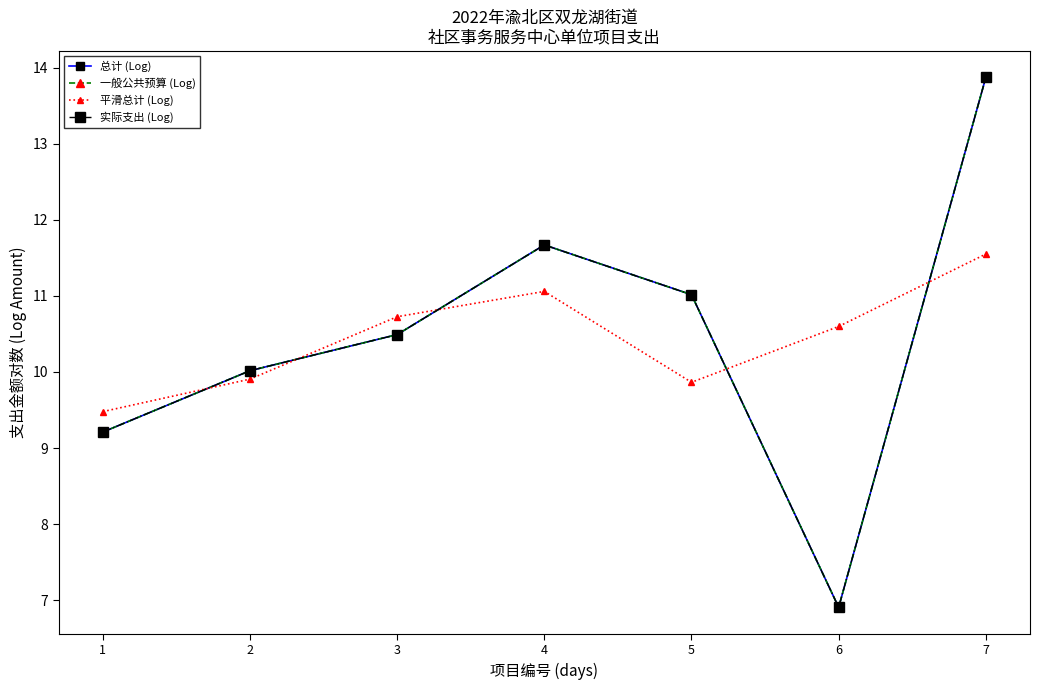

True or false: 实际支出 (Log) and 平滑总计 (Log) cross at least once.

True